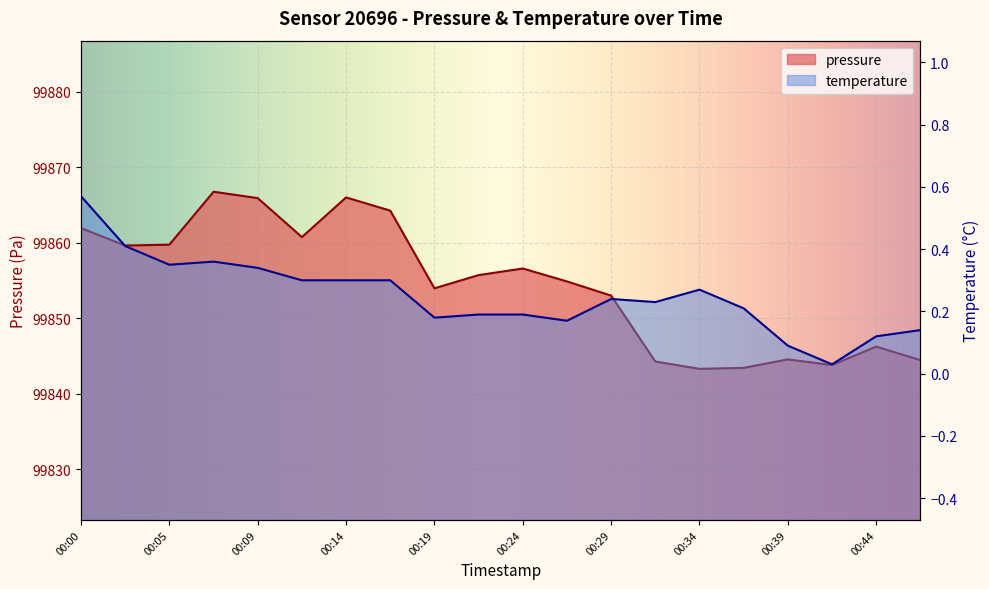

What is the difference between the pressure values at 00:34 and 00:44?

2.9